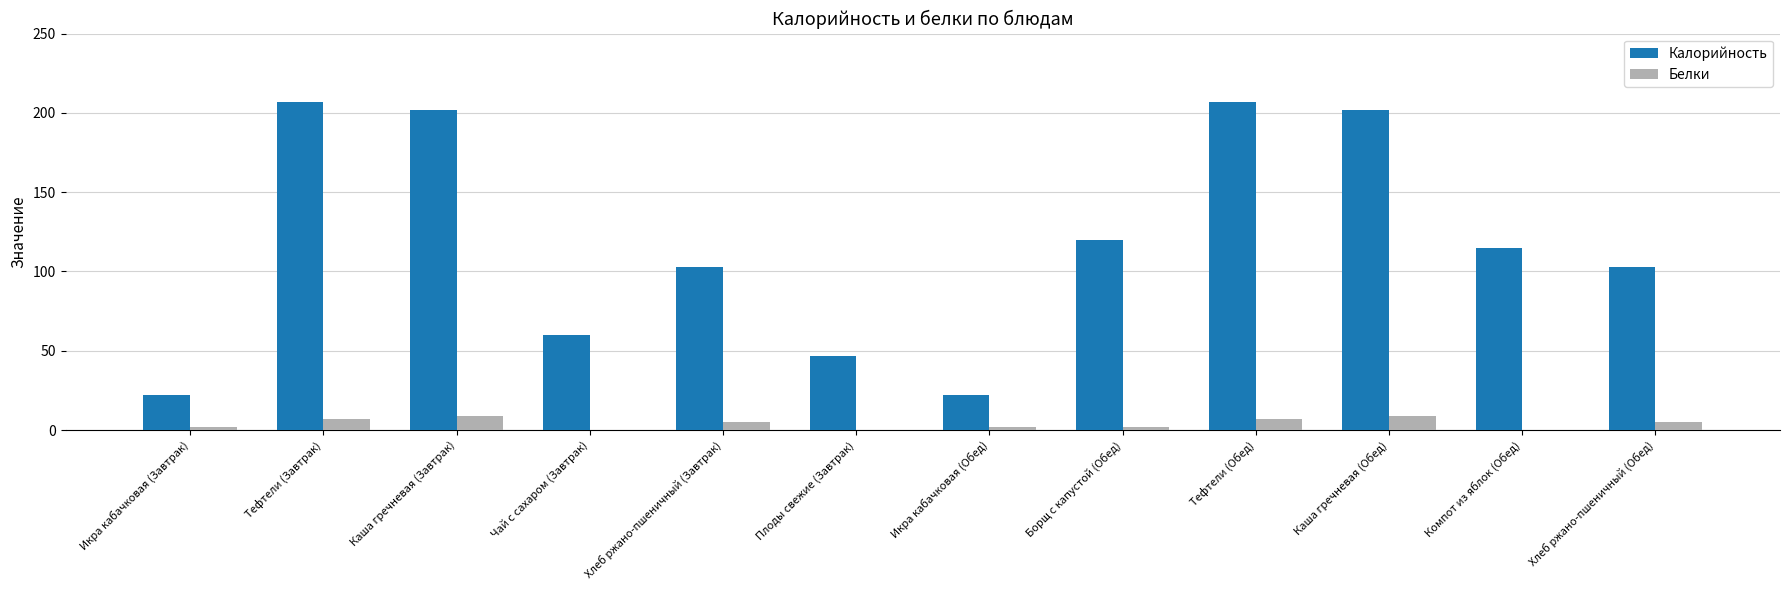

Reading left to right, list all the values displayed in this chart.

Калорийность: 22	207	202	60	103	47	22	120	207	202	115	103
Белки: 2	7	9	0	5	0	2	2	7	9	0	5